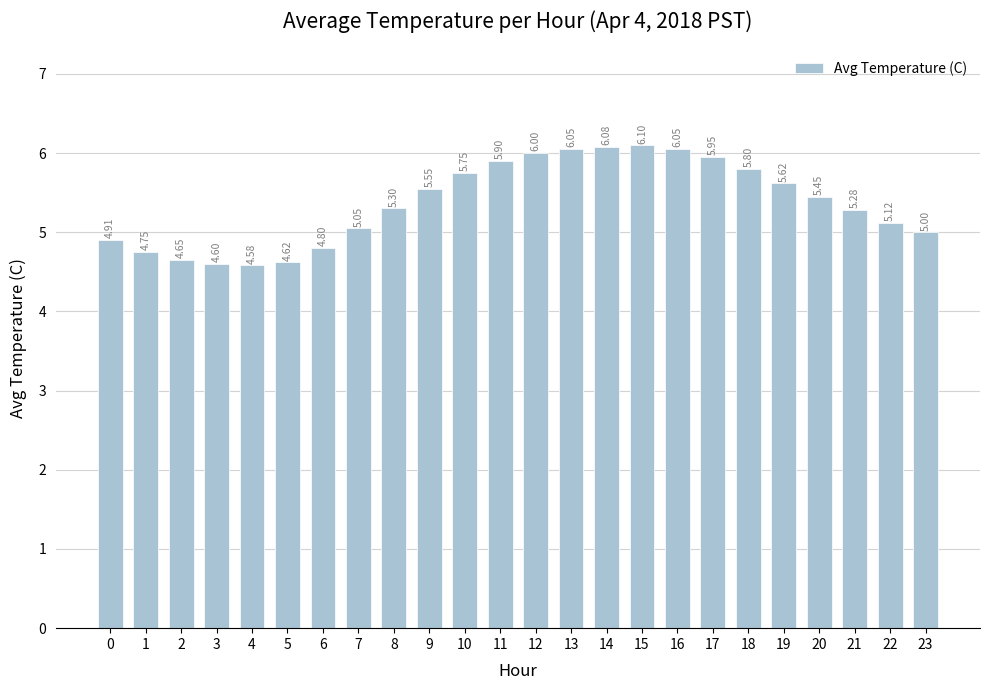

Which category has the lowest value across all series?

4